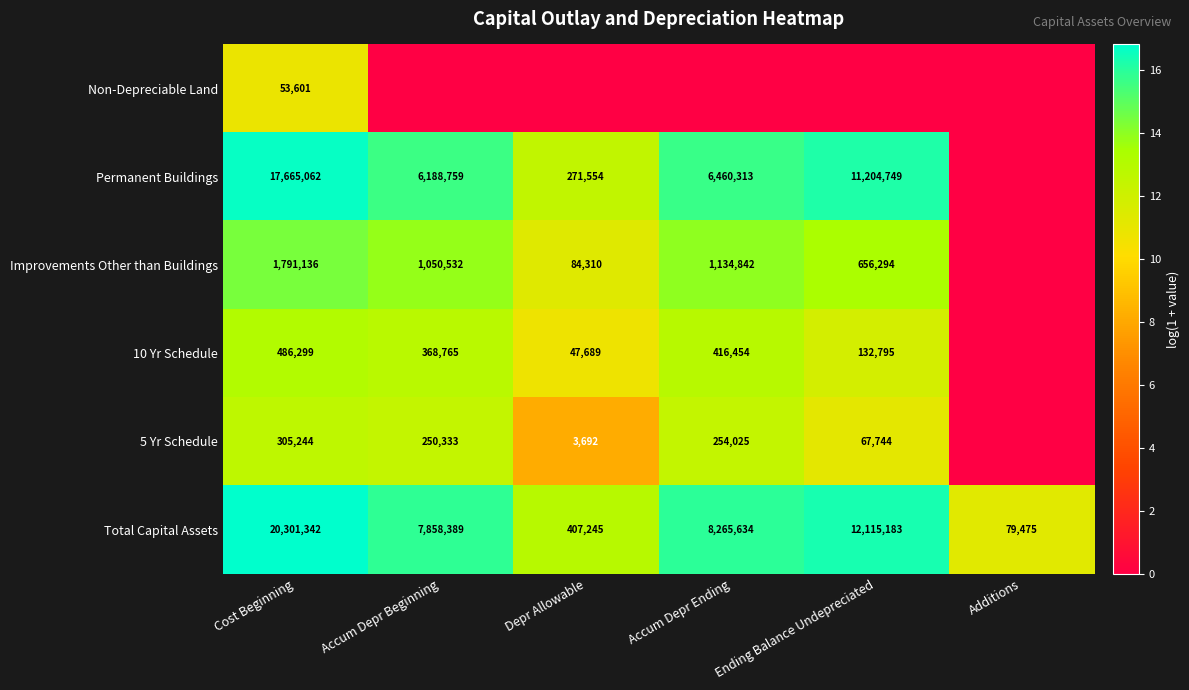

Is it true that 10 Yr Schedule equals 486299 at Cost Beginning?

True